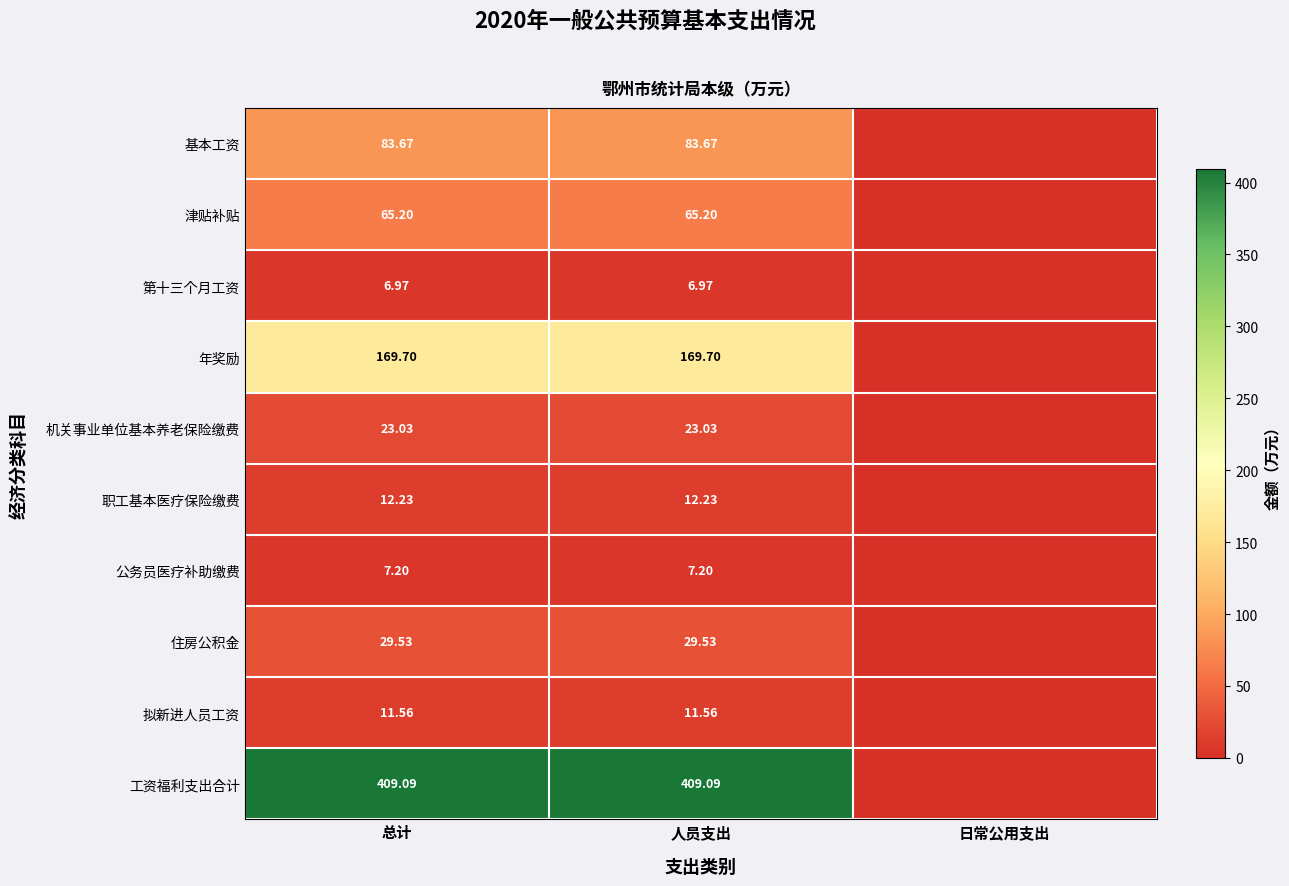

Rank the series at 人员支出 from lowest to highest value.

第十三个月工资, 公务员医疗补助缴费, 拟新进人员工资, 职工基本医疗保险缴费, 机关事业单位基本养老保险缴费, 住房公积金, 津贴补贴, 基本工资, 年奖励, 工资福利支出合计